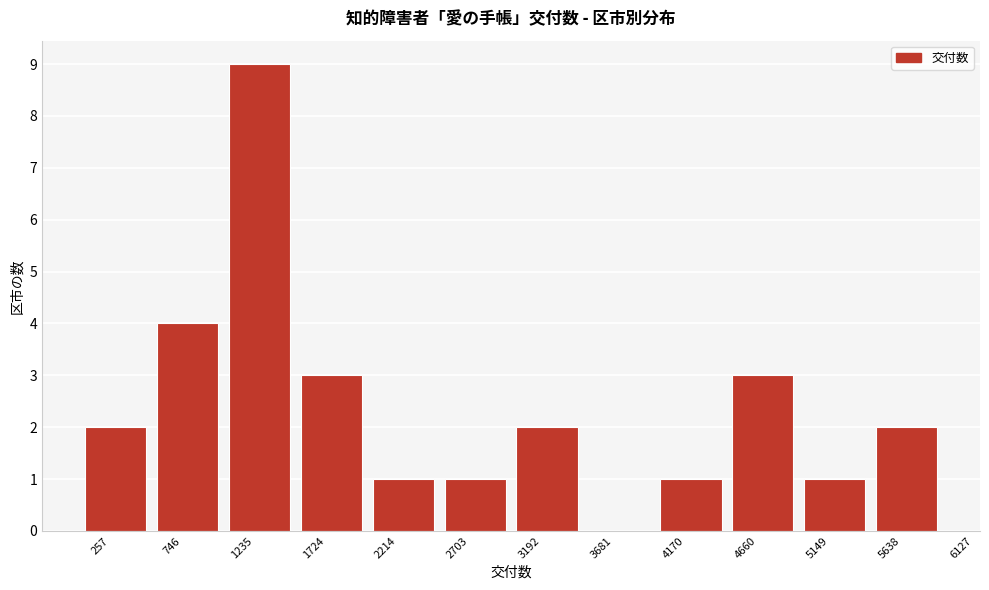

Reading right to left, transcribe all the data shown in this chart.

5638=2	5149=1	4660=3	4170=1	3681=0	3192=2	2703=1	2214=1	1724=3	1235=9	746=4	257=2